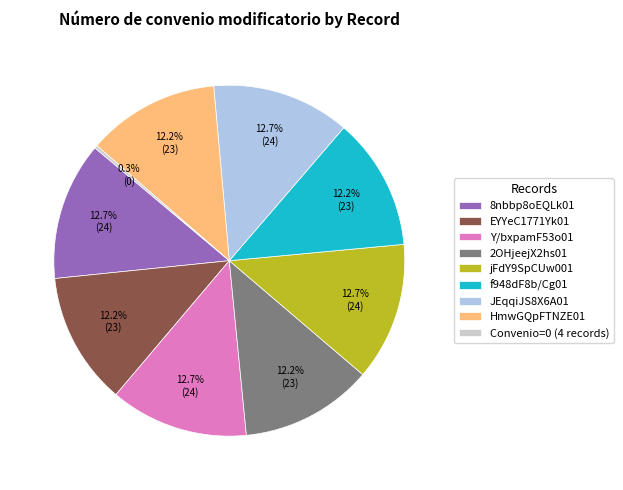

What percentage is the f948dF8b/Cg01 slice, to the nearest percent?

12%